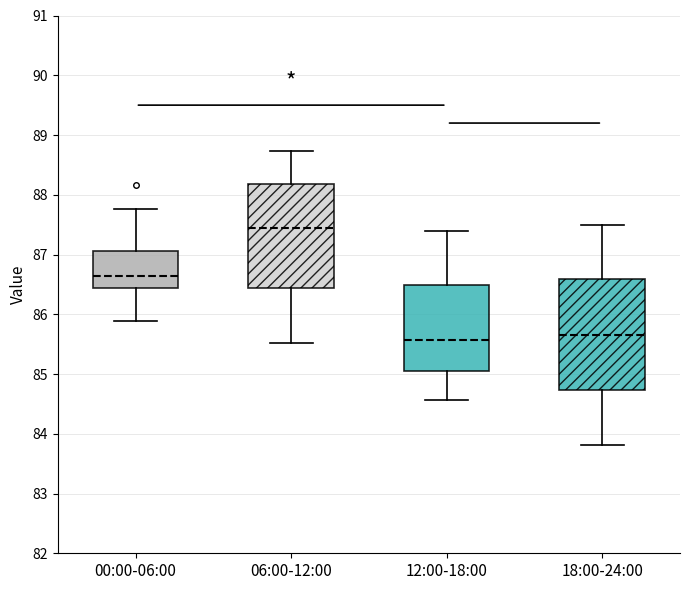

Reading left to right, transcribe this box plot: for each box, give where its median line is, the range the box spans, and where its two whiskers end, as read against the y-axis. The values are not printed on the chart, so give them approximately, as read against the axis.

00:00-06:00: median 86.6, box 86.4 to 87.1, whiskers 85.9 to 87.8
06:00-12:00: median 87.4, box 86.4 to 88.2, whiskers 85.5 to 88.7
12:00-18:00: median 85.6, box 85.1 to 86.5, whiskers 84.6 to 87.4
18:00-24:00: median 85.7, box 84.7 to 86.6, whiskers 83.8 to 87.5